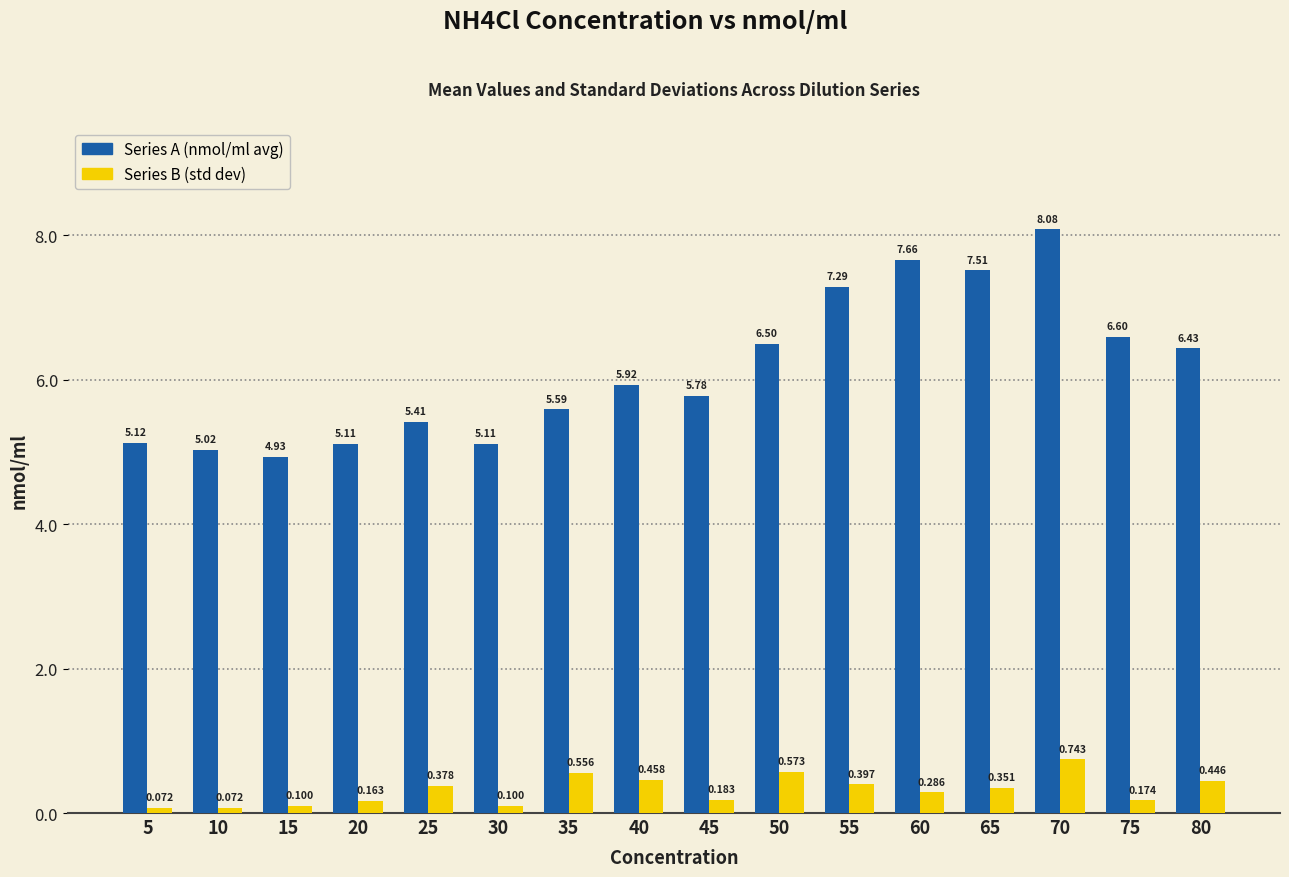

How many values in the Series A (nmol/ml avg) series are below 5?

1